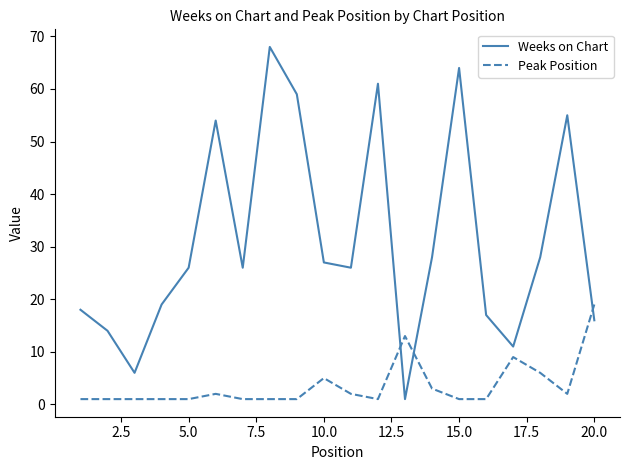

In Weeks on Chart, how many points are lower than both neighbors (excluding endpoints)?

5